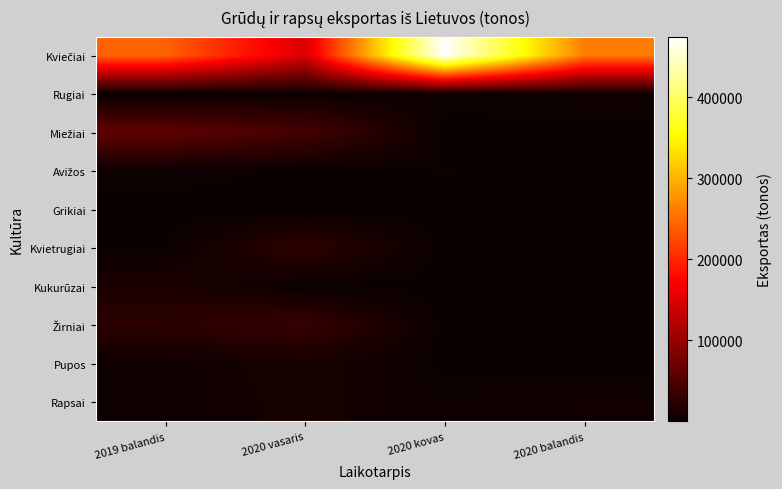

At which category is the sum across all series the highest?

2020 kovas